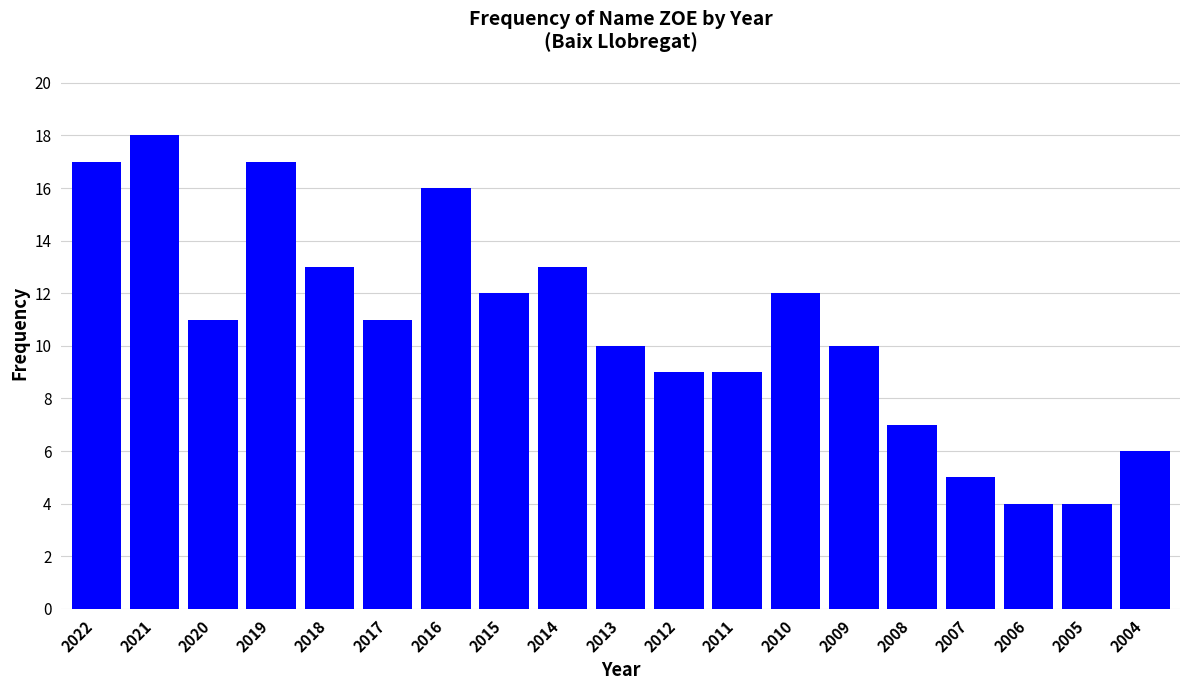

What is the maximum value shown in the chart?

18